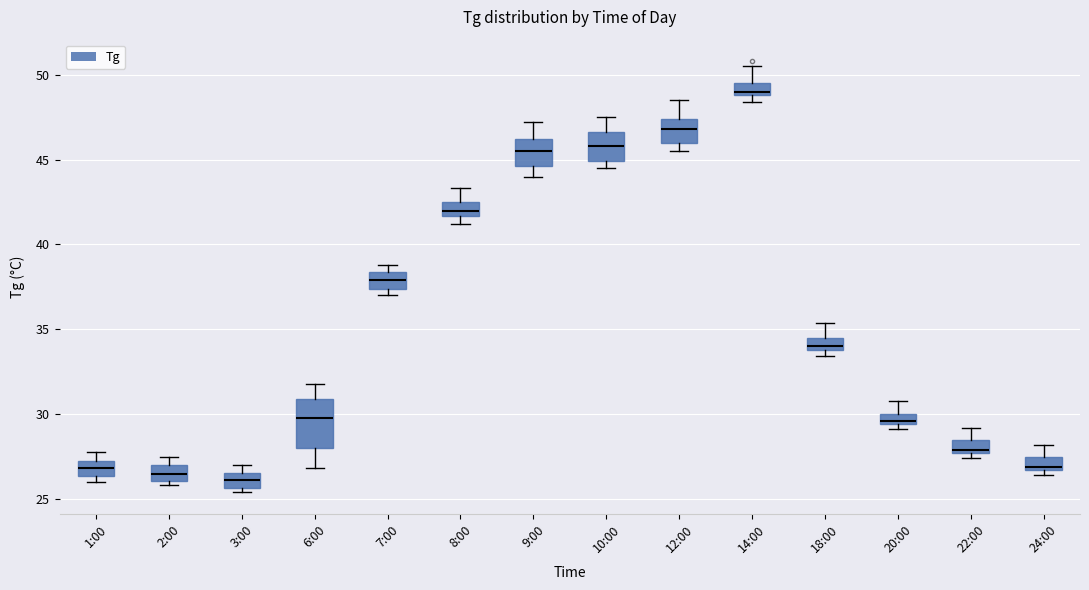

Where does the upper whisker of the box for 1:00 end on the y-axis? The values are not printed on the chart, so give them approximately, as read against the axis.

28.0